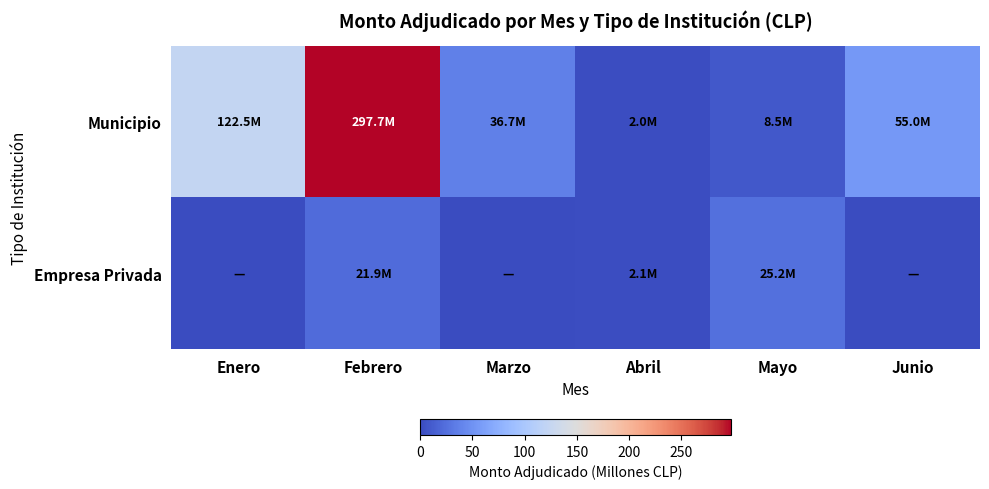

What is the total value across all series at Febrero?

319.6